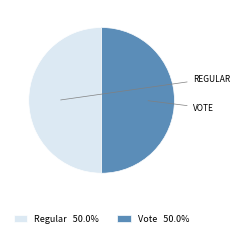

Approximately how many times larger is the value at Vote compared to Regular?

1.0